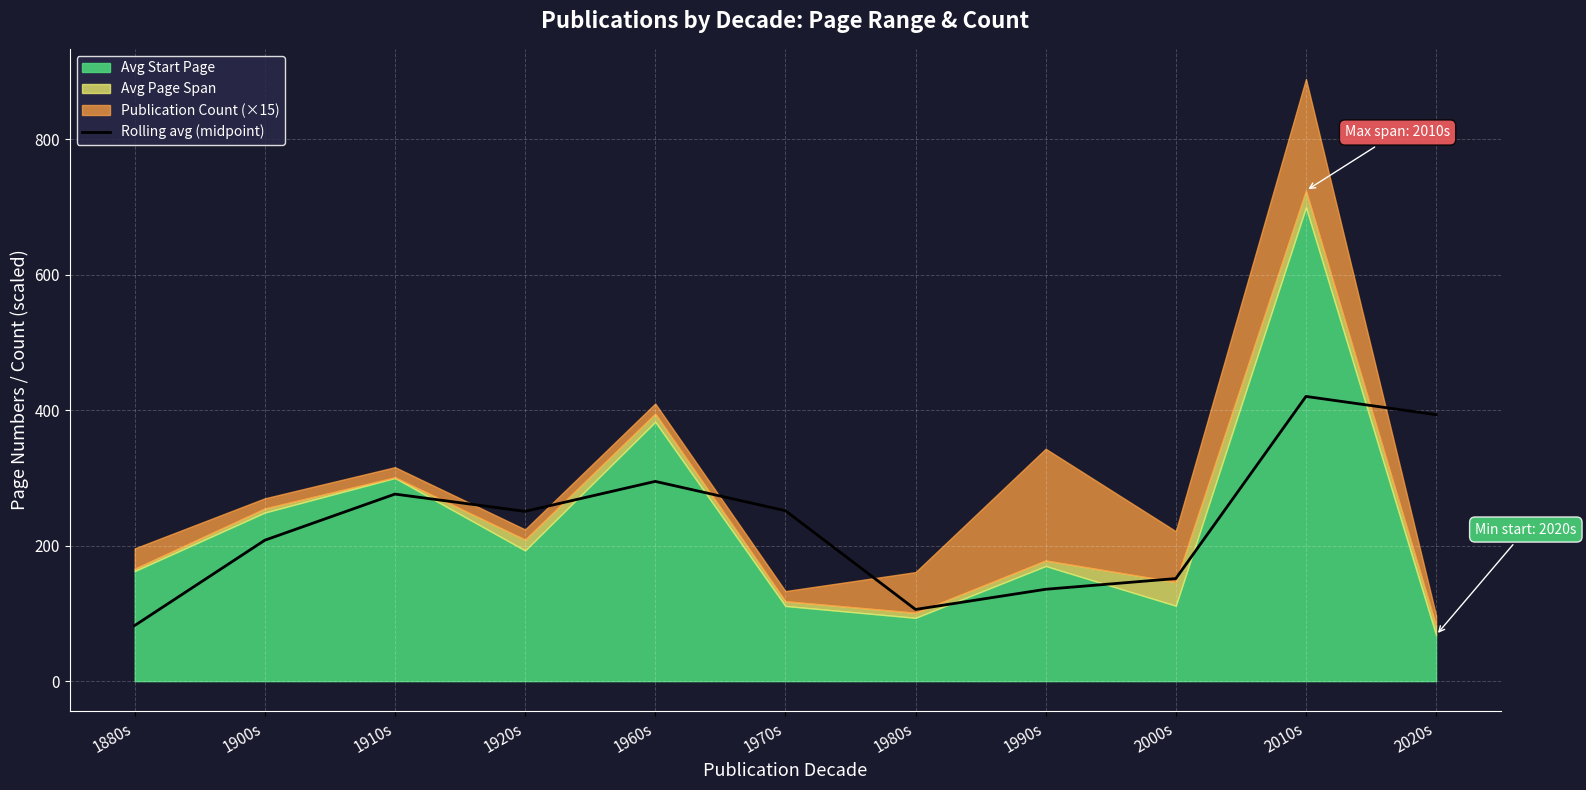

Between 2020s and 2000s, which is larger?

2020s